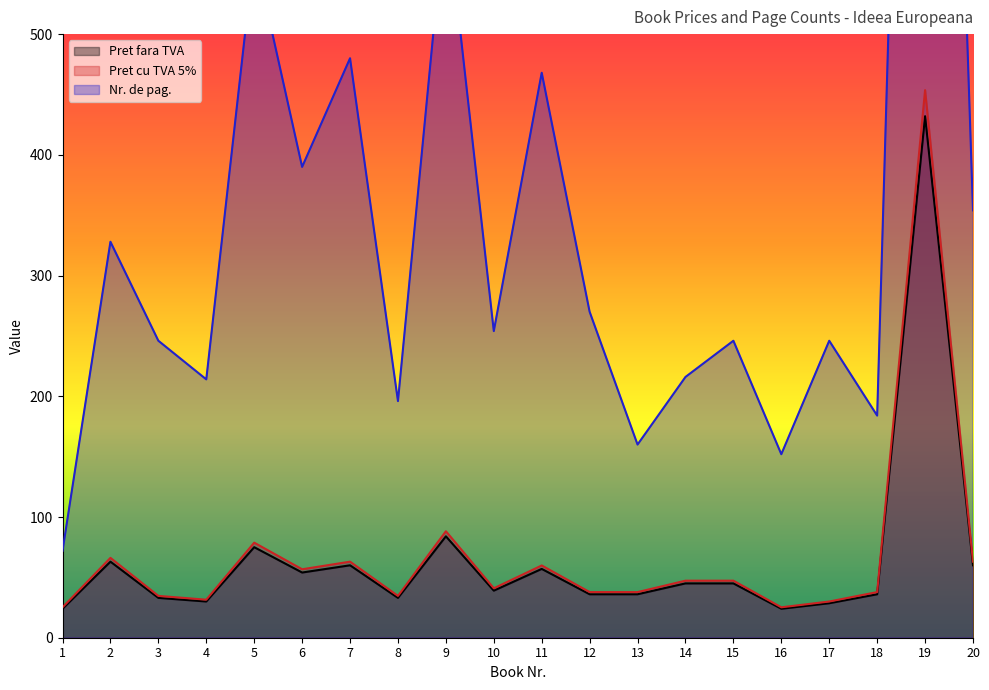

Which series has the largest range (max minus min)?

Nr. de pag.